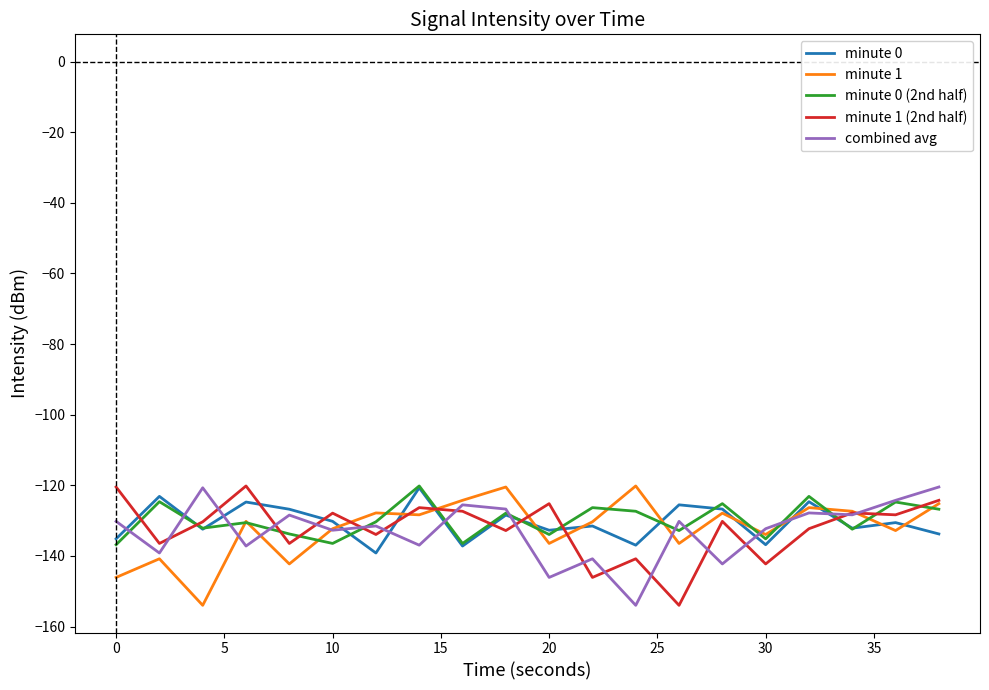

What is the smallest value displayed?

-154.0